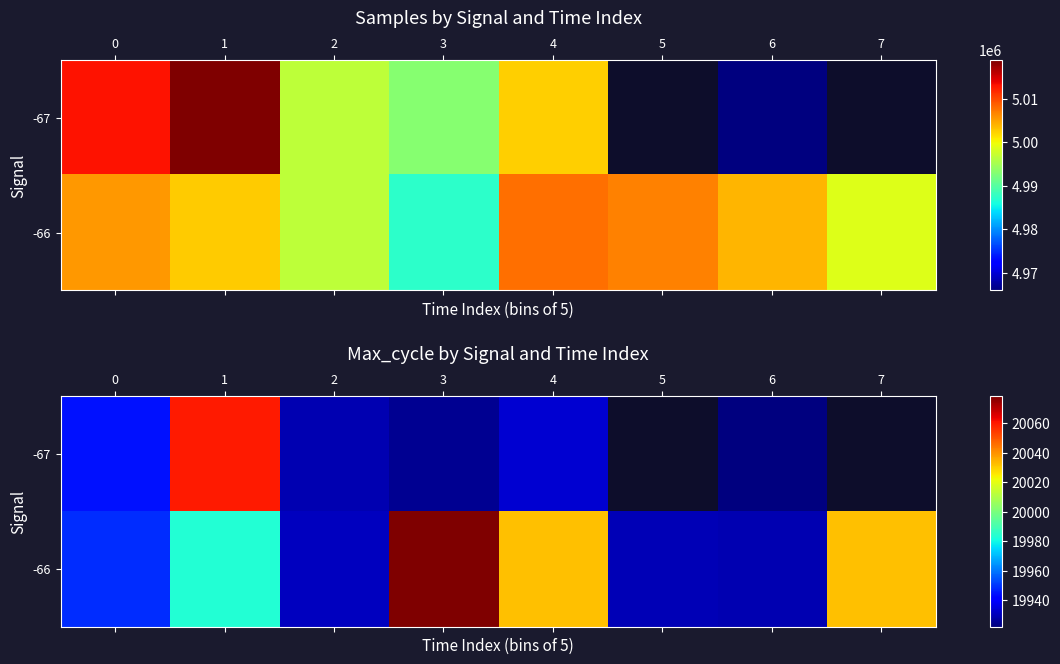

The value of -66 at 5 is 19929.8. True or false?

True